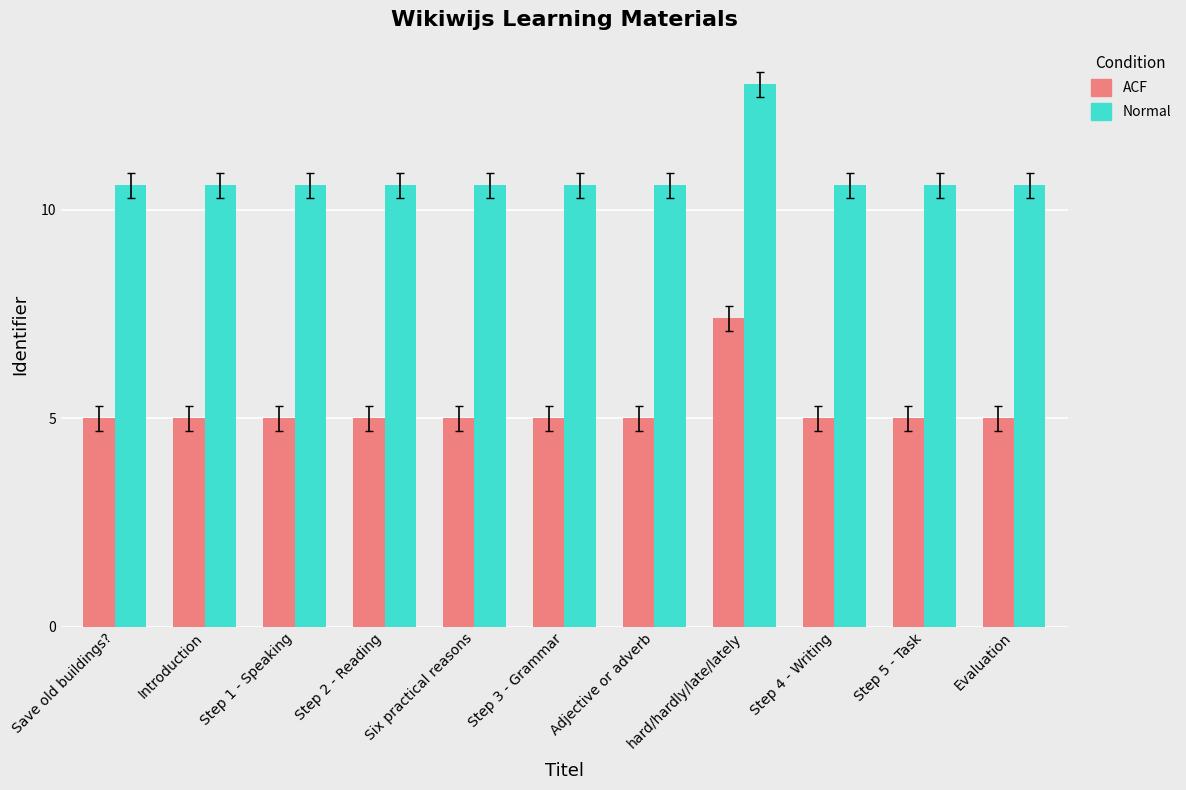

Rank the series by their maximum value, from lowest to highest.

ACF, Normal